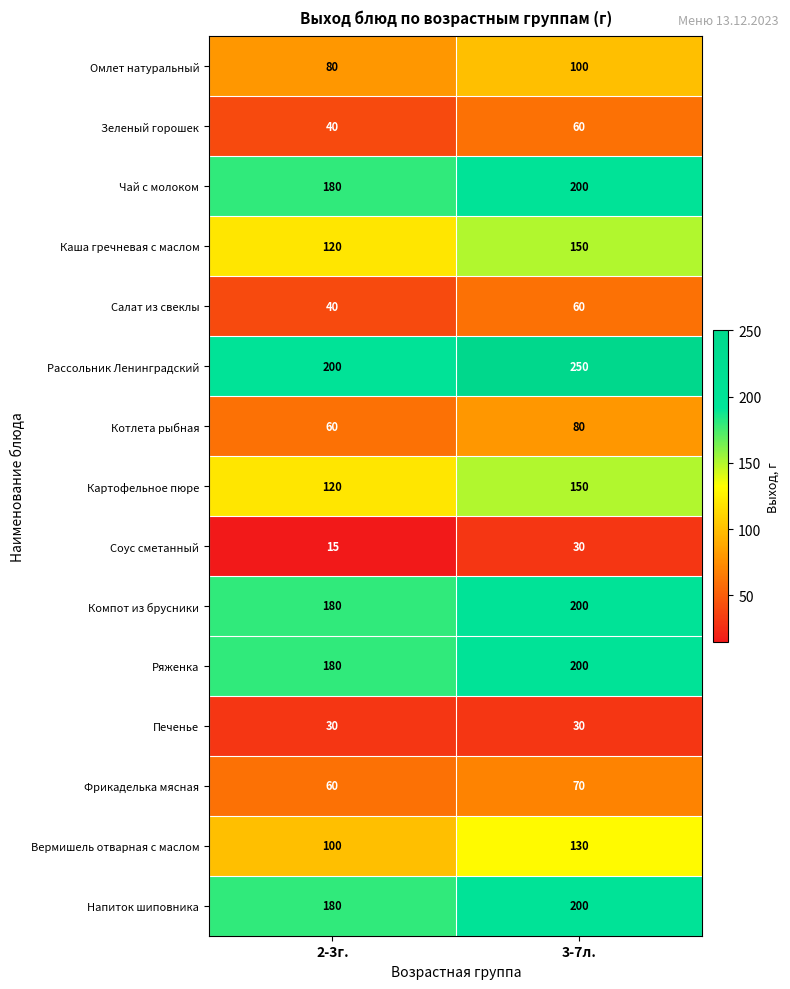

What is the difference between the maximum and minimum values in the Салат из свеклы series?

20